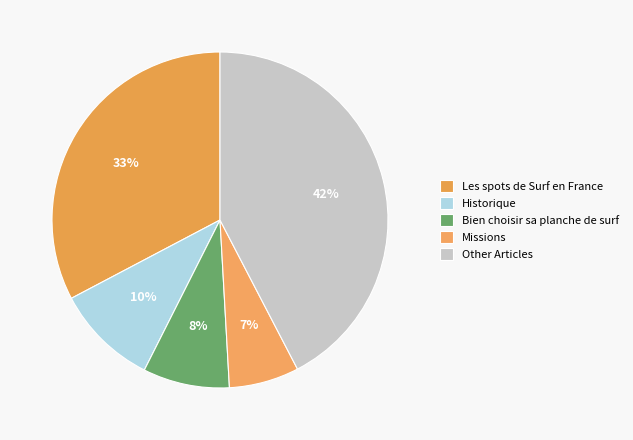

Count the number of slices in the pie.

5